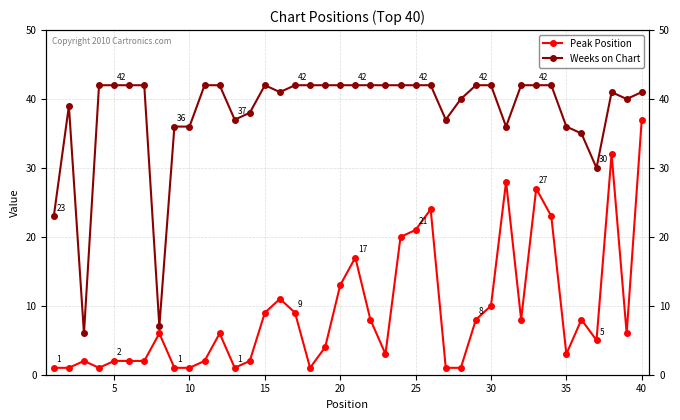

What is the smallest value displayed?

1